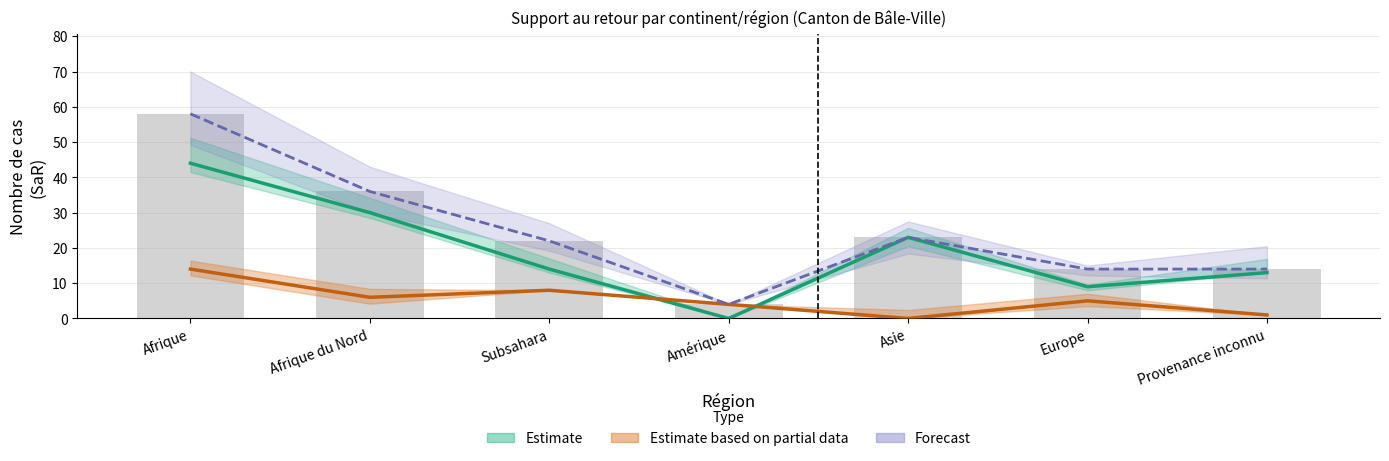

Reading left to right, transcribe all the data shown in this chart.

Total SaR Asile: Afrique=44	Afrique du Nord=30	Subsahara=14	Amérique=0	Asie=23	Europe=9	Provenance inconnu=13
Total SaR LEI: Afrique=14	Afrique du Nord=6	Subsahara=8	Amérique=4	Asie=0	Europe=5	Provenance inconnu=1
Total SaR: Afrique=58	Afrique du Nord=36	Subsahara=22	Amérique=4	Asie=23	Europe=14	Provenance inconnu=14